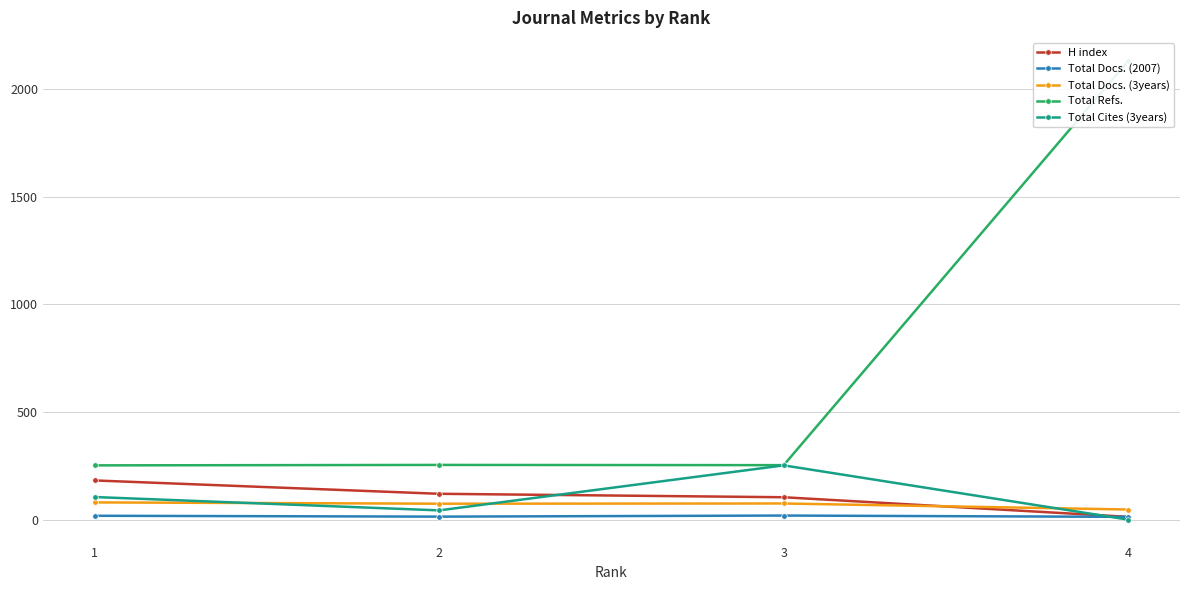

True or false: Total Refs. and Total Docs. (3years) cross at least once.

False